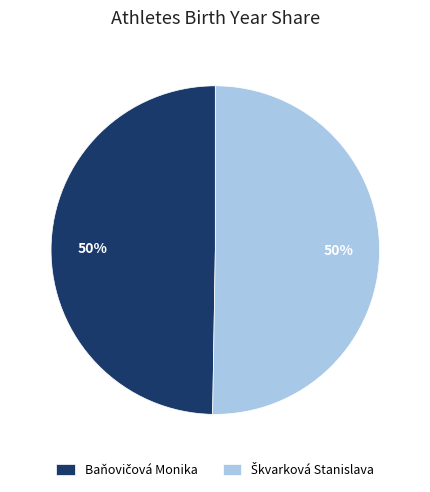

To the nearest percent, what is the average slice percentage?

50%